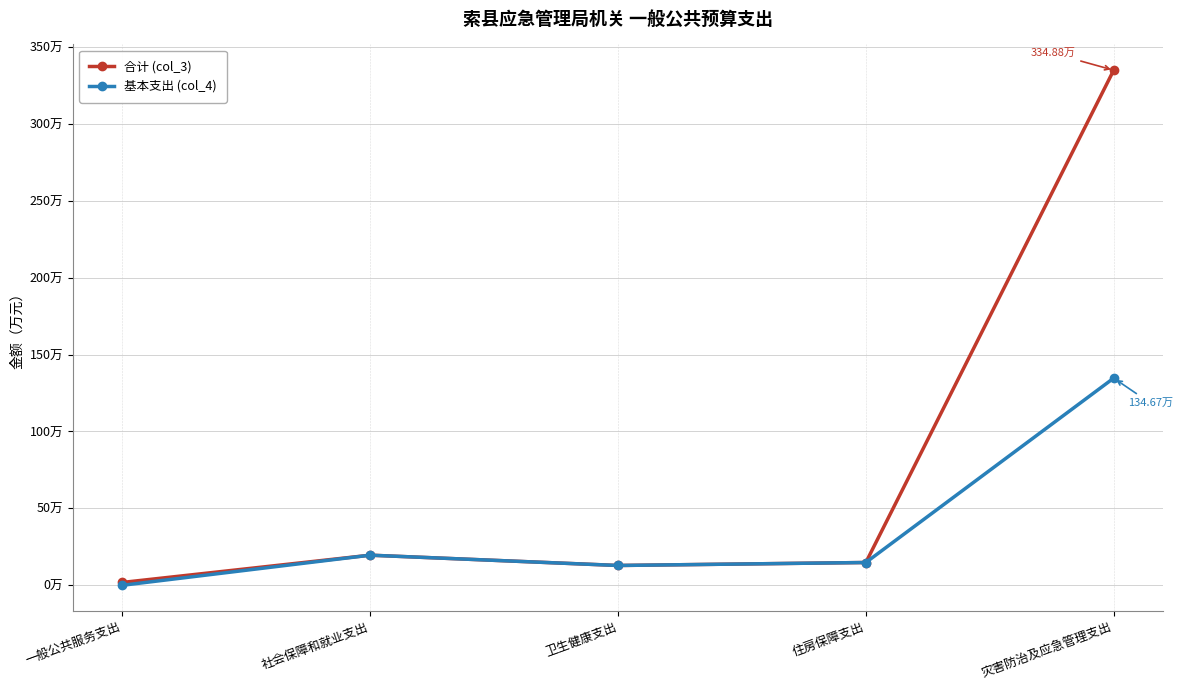

At which label is 合计 (col_3) closest to 168?

社会保障和就业支出